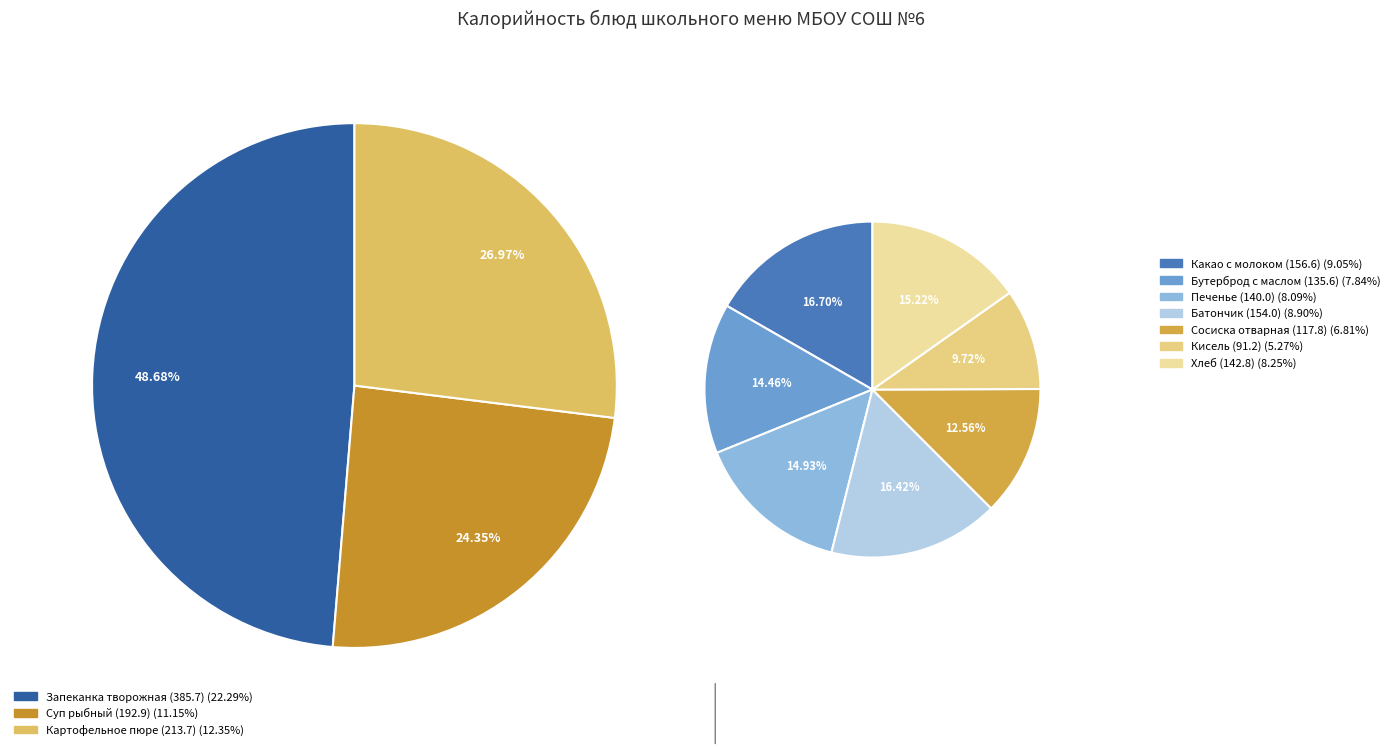

What portion of the pie excludes Запеканка творожная (385.7)?

77.7%